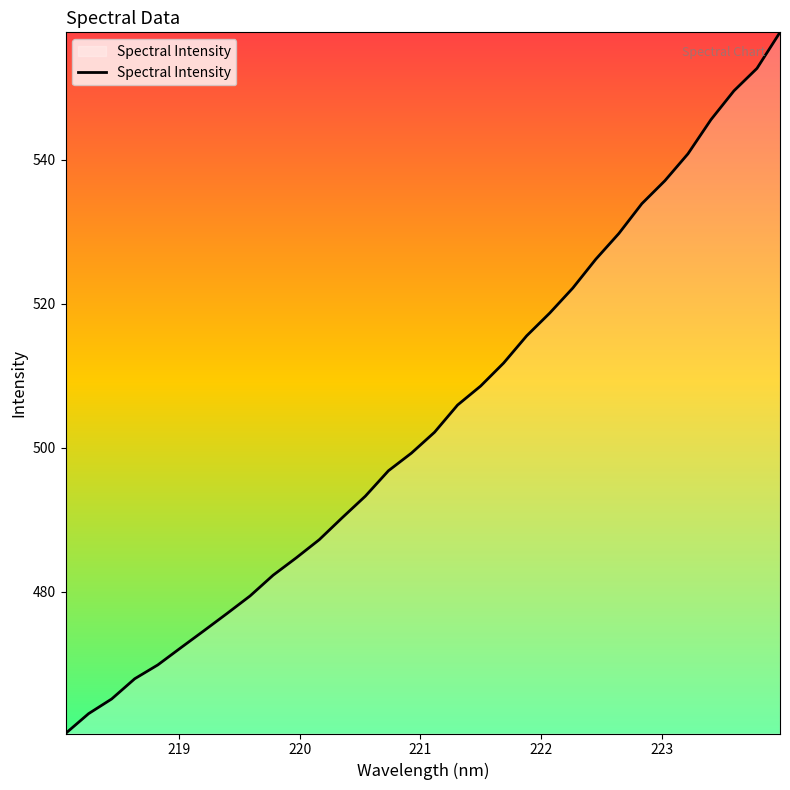

How many series are shown in this chart?

1